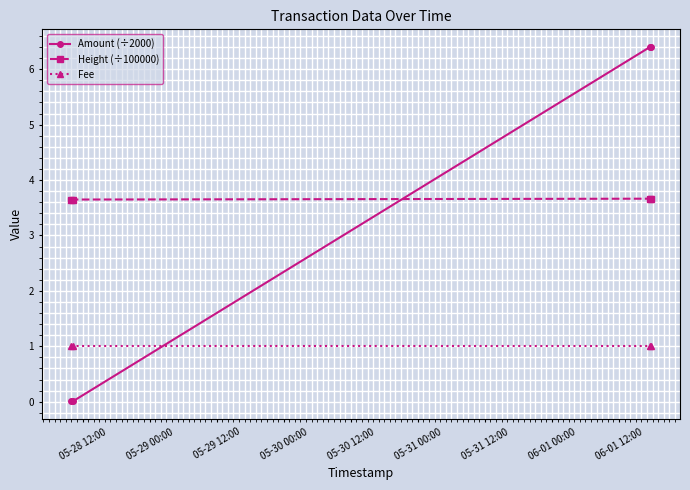

List the series in order of their overall mean, lowest first.

Fee, Amount (÷2000), Height (÷100000)